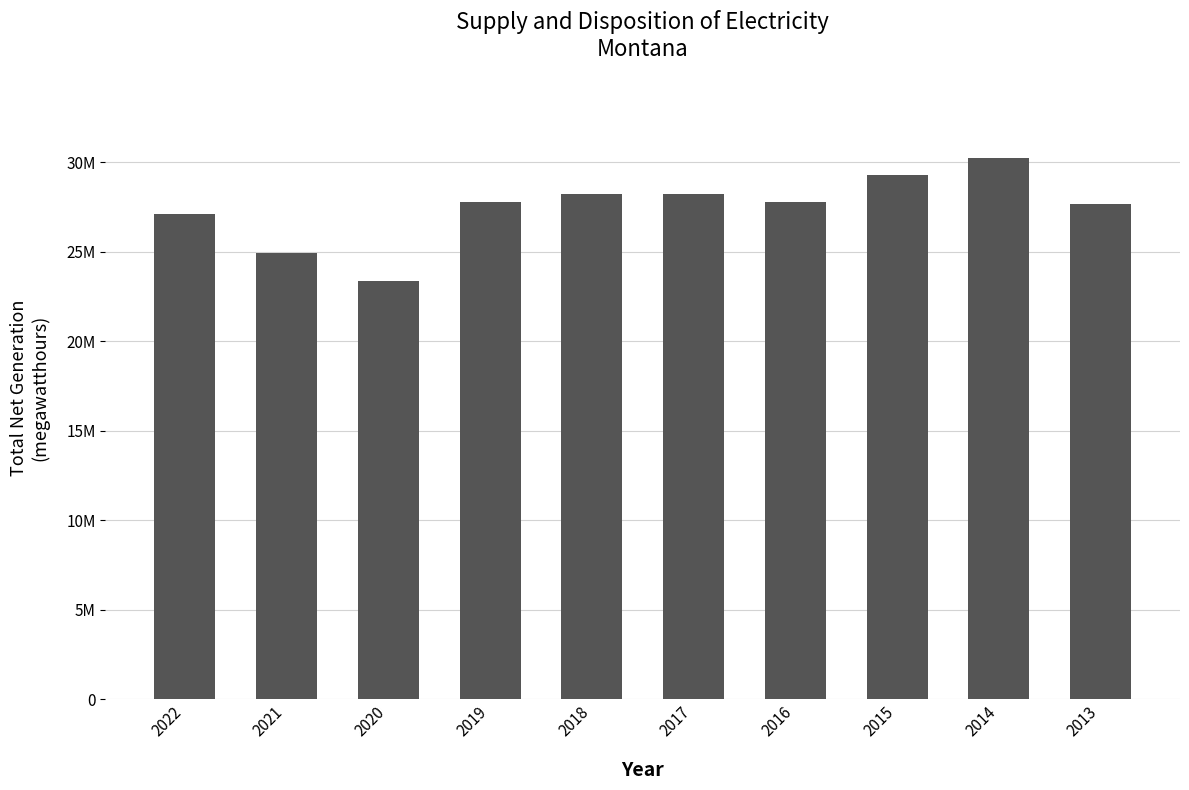

Approximately how many times larger is the value at 2022 compared to 2016?

1.0